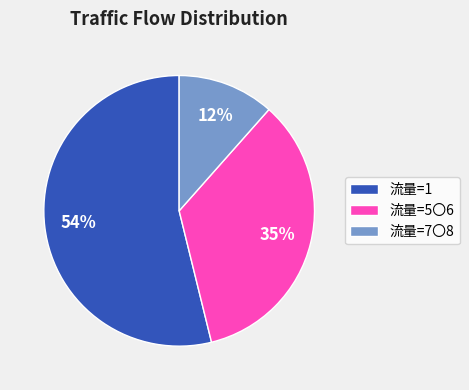

Between 流量=7〇8 and 流量=5〇6, which is larger?

流量=5〇6